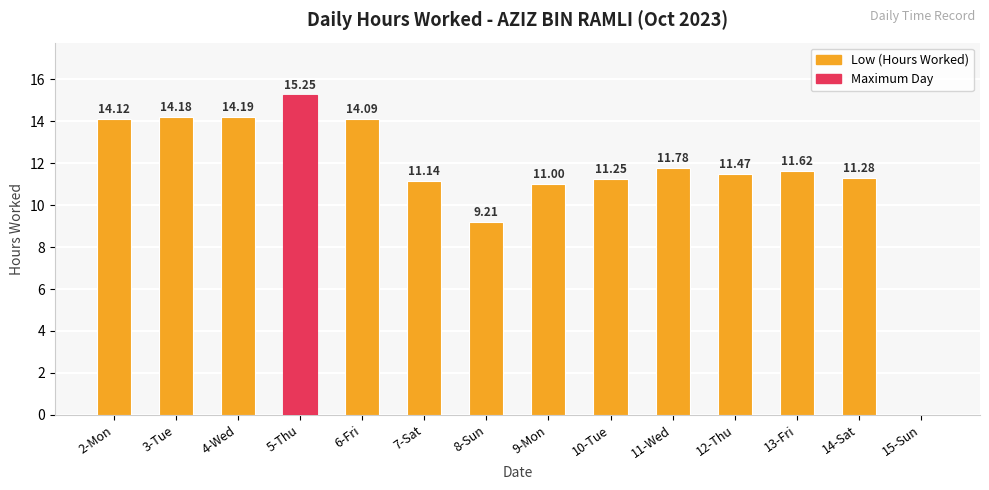

The value at 3-Tue is 14.2. True or false?

True